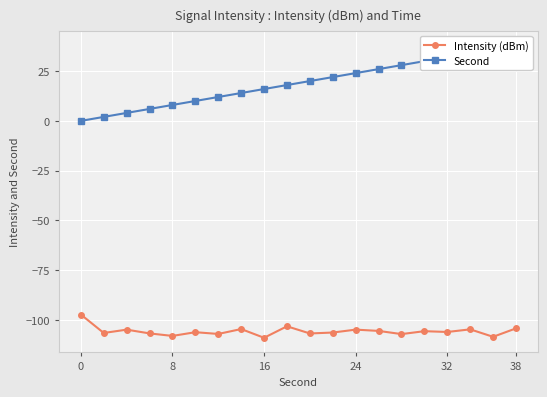

What is the highest value of the Intensity (dBm) series?

-97.2